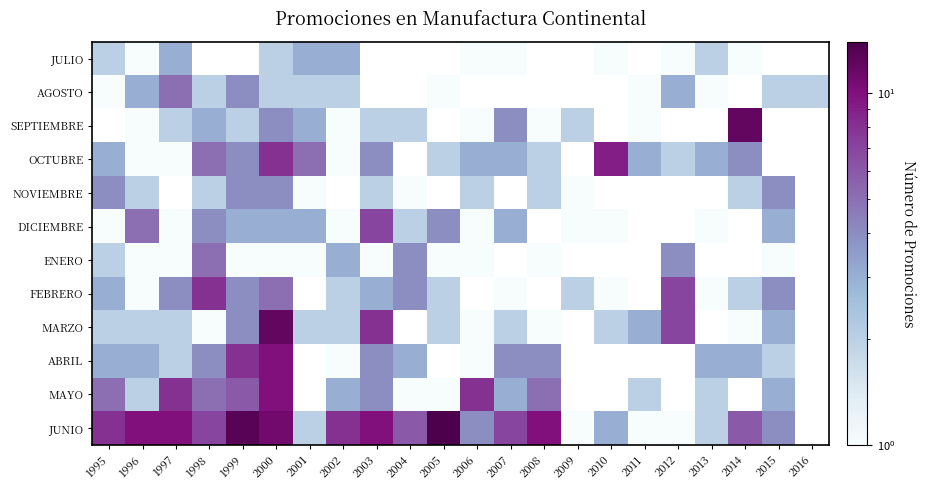

True or false: SEPTIEMBRE has a value of 2.0 at 2009.

True